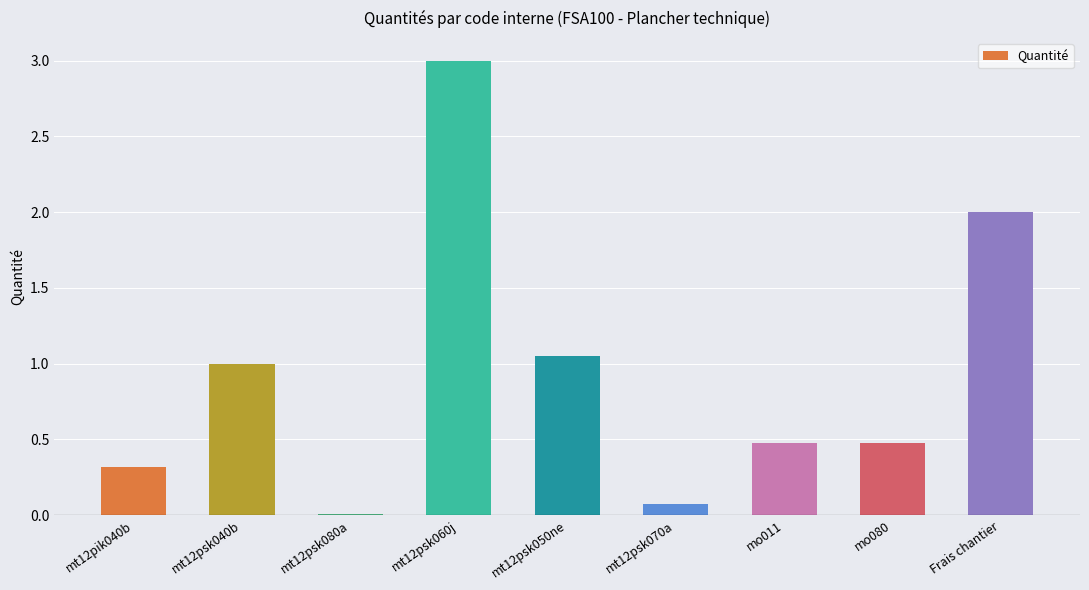

What is the difference between the second highest and second lowest values?

1.9